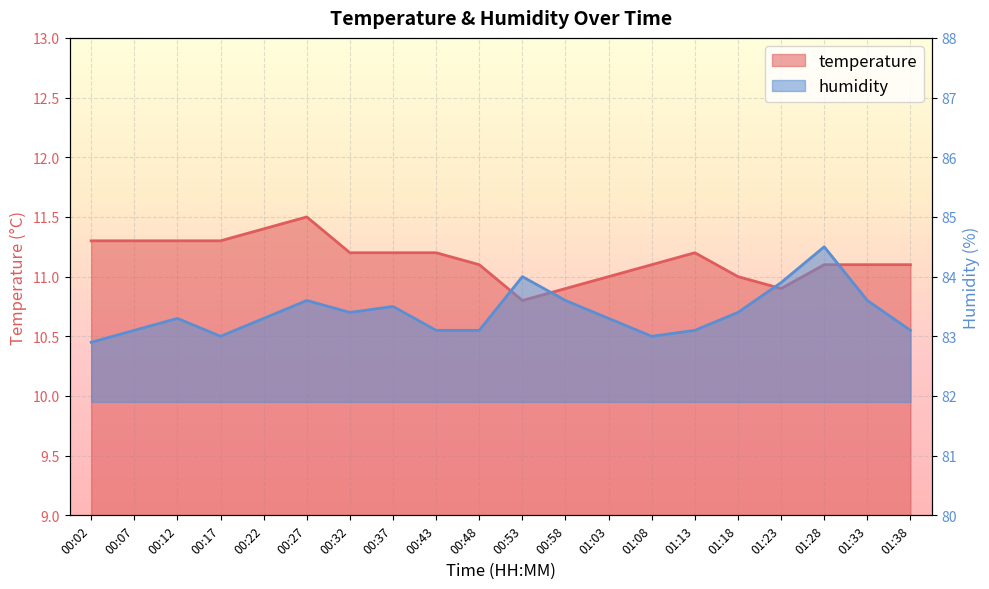

Rank the series by their average value, from lowest to highest.

temperature, humidity